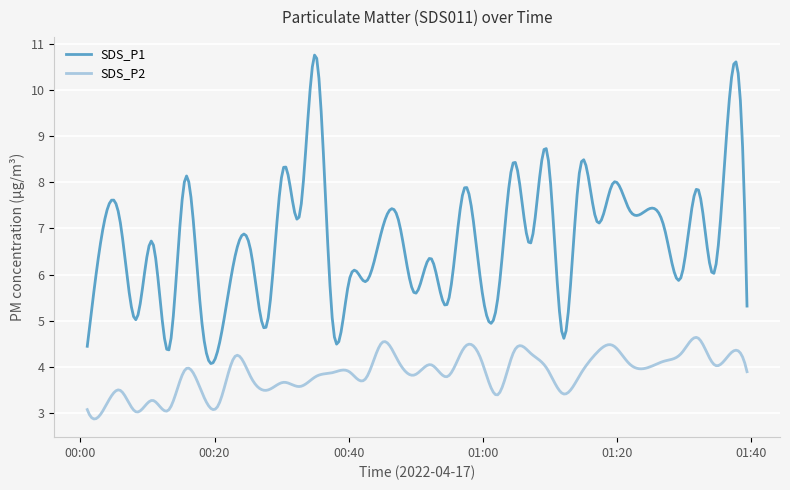

What is the smallest value displayed?

2.9